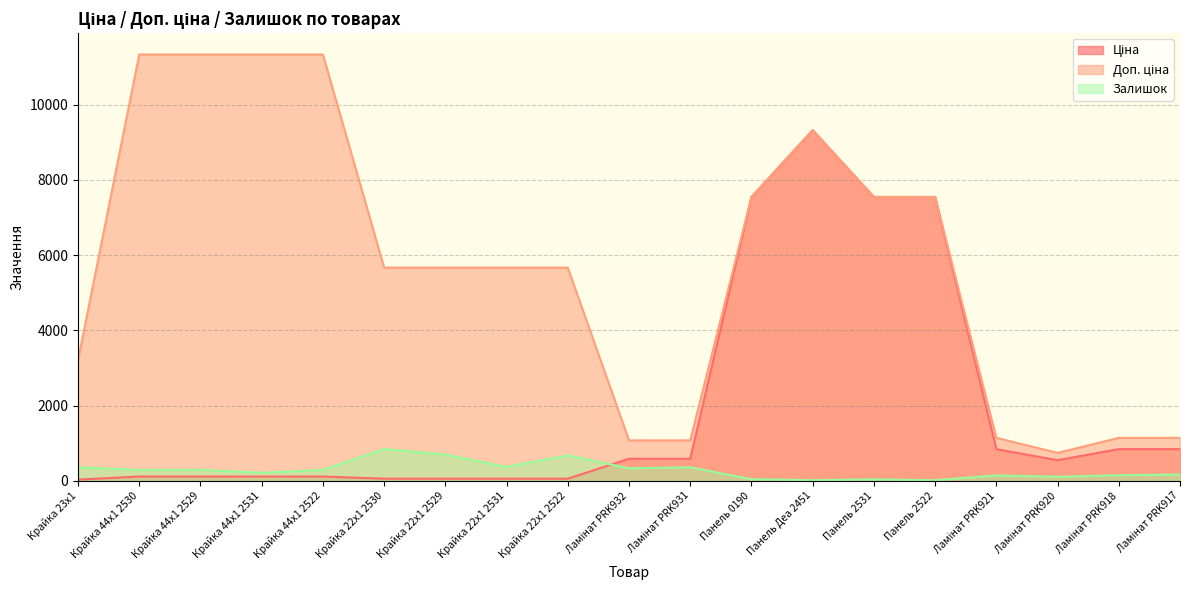

What is the sum of the Ціна values at Крайка 22x1 2529 and Крайка 22x1 2522?

113.3